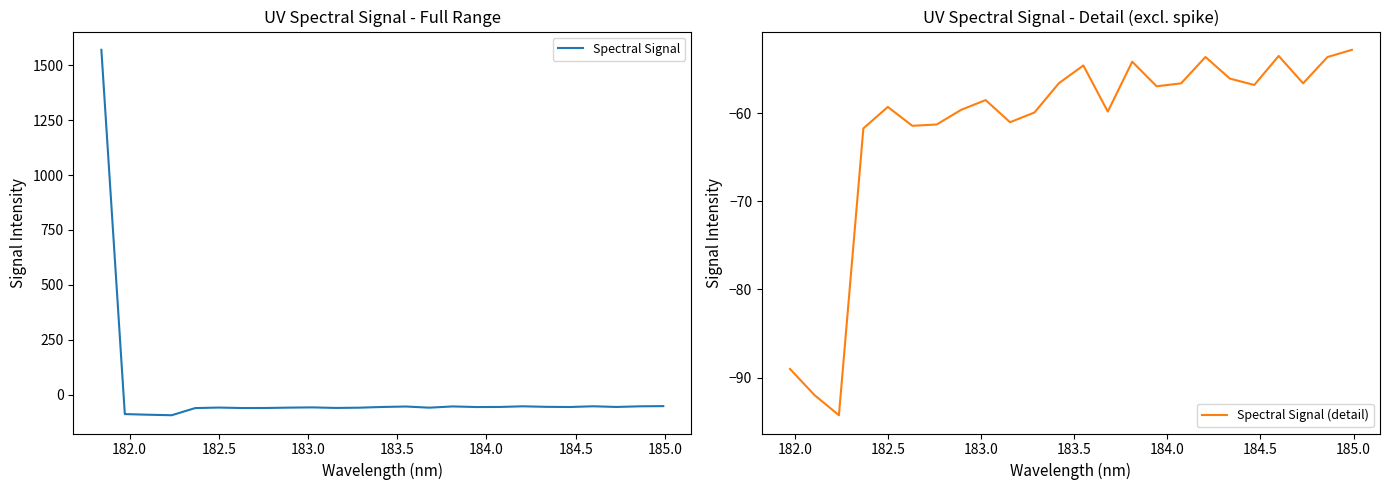

What is the lowest value of the Spectral Signal series?

-94.3